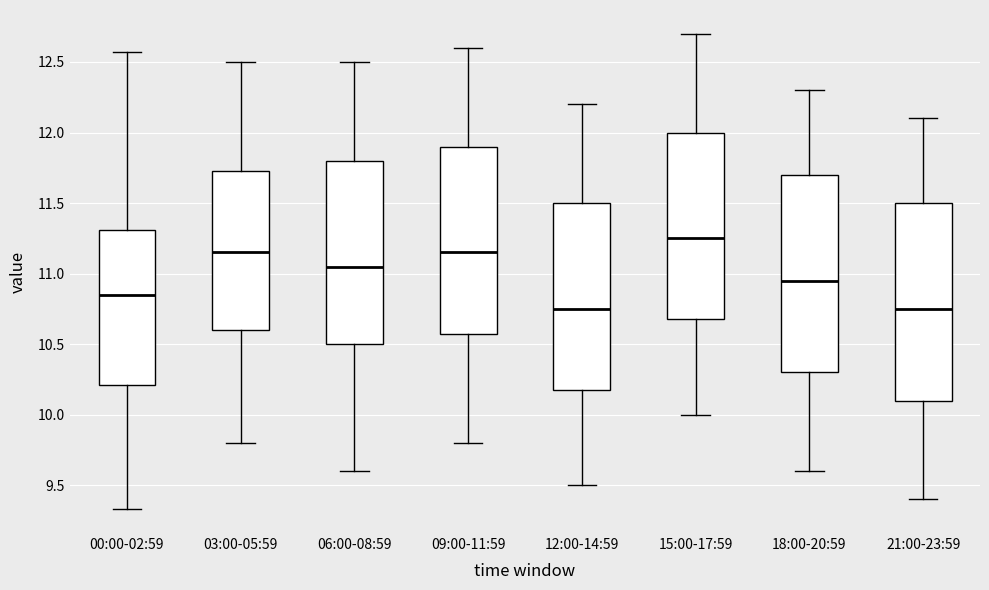

Reading left to right, read every box against the y-axis: the position of its median line, the range the box covers, and the ends of its whiskers. The values are not printed on the chart, so give them approximately, as read against the axis.

00:00-02:59: median 10.85, box 10.20 to 11.30, whiskers 9.35 to 12.55
03:00-05:59: median 11.15, box 10.60 to 11.75, whiskers 9.80 to 12.50
06:00-08:59: median 11.05, box 10.50 to 11.80, whiskers 9.60 to 12.50
09:00-11:59: median 11.15, box 10.60 to 11.90, whiskers 9.80 to 12.60
12:00-14:59: median 10.75, box 10.20 to 11.50, whiskers 9.50 to 12.20
15:00-17:59: median 11.25, box 10.70 to 12.00, whiskers 10.00 to 12.70
18:00-20:59: median 10.95, box 10.30 to 11.70, whiskers 9.60 to 12.30
21:00-23:59: median 10.75, box 10.10 to 11.50, whiskers 9.40 to 12.10